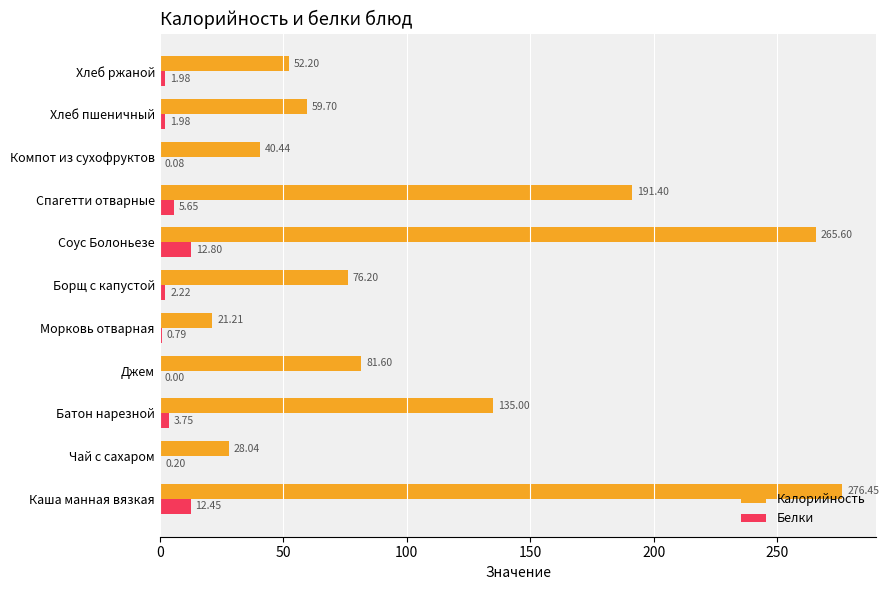

What are all the series names shown in the legend?

Калорийность, Белки